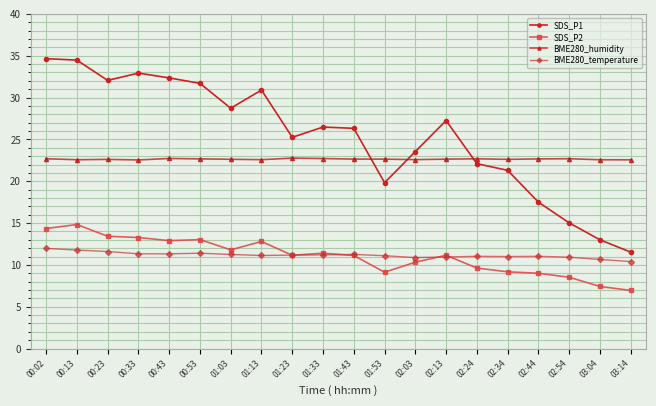

How many BME280_humidity values are between 22 and 23?

20